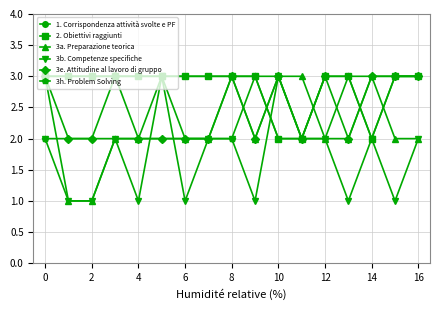

What is the label of the 2nd point from the right?

15